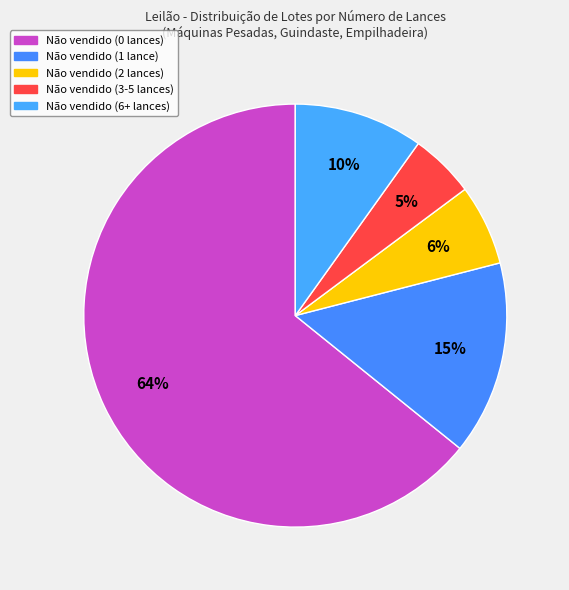

What is the total percentage of Não vendido (0 lances) and Não vendido (6+ lances)?

74.1%